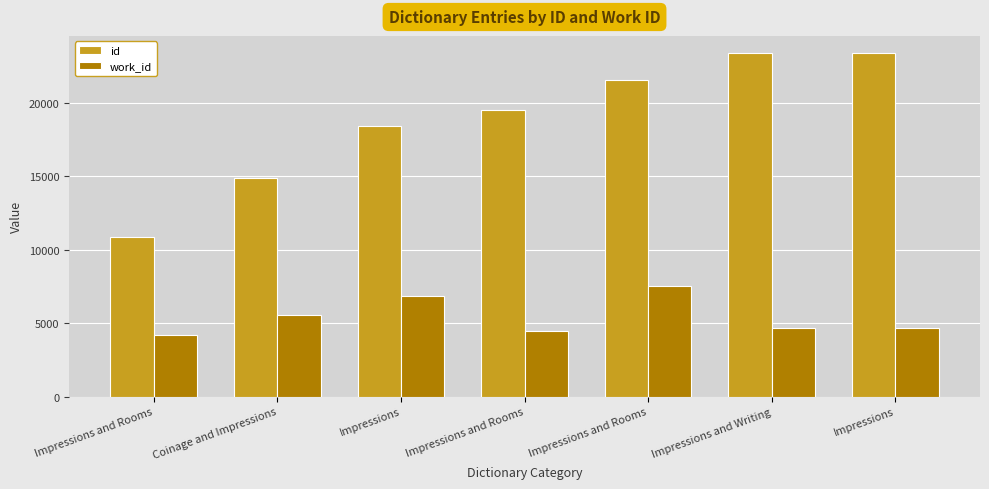

Which category has the highest value in the id series?

Impressions